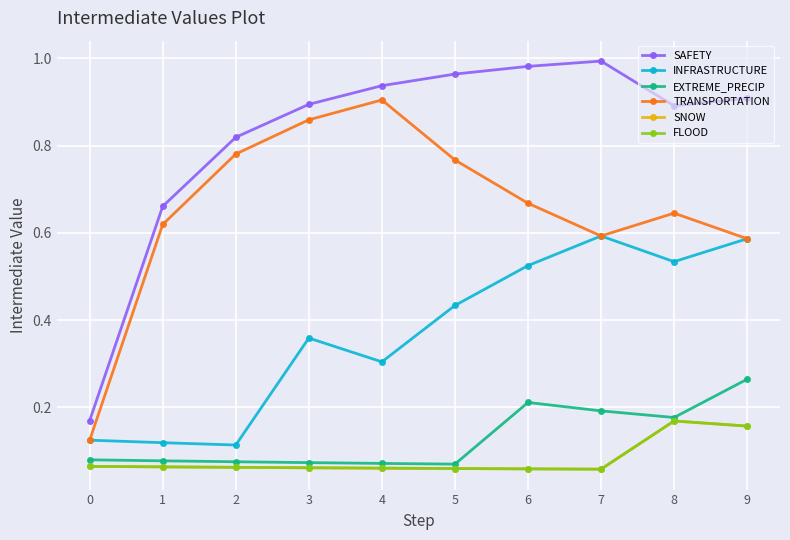

Count the SNOW values in the range 0 to 1.

10